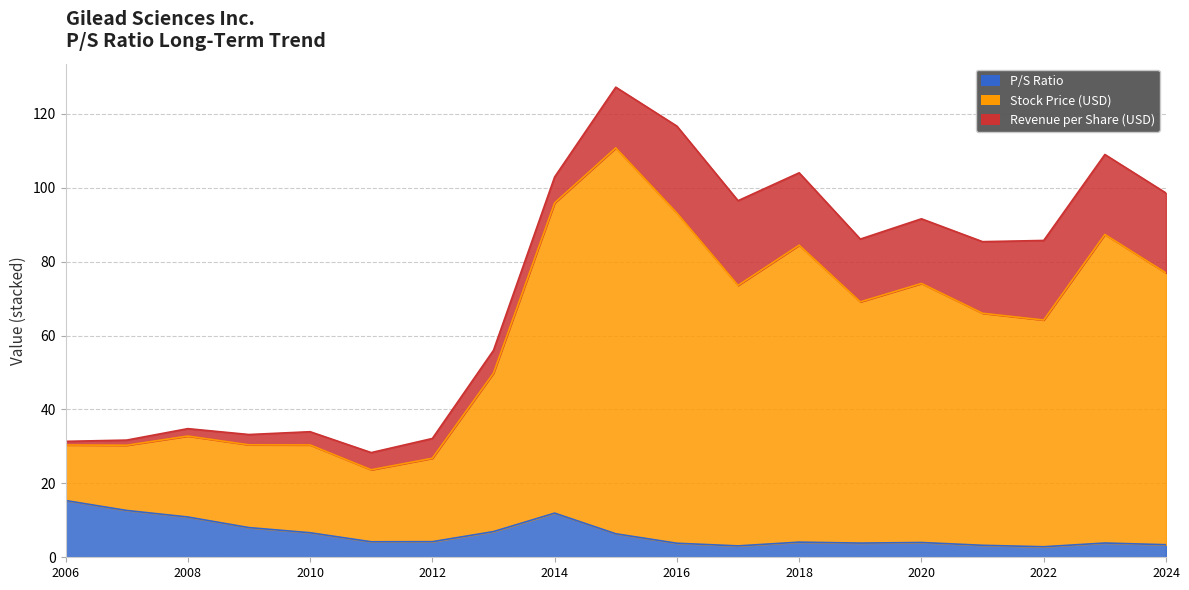

At which category is the sum across all series the highest?

2015